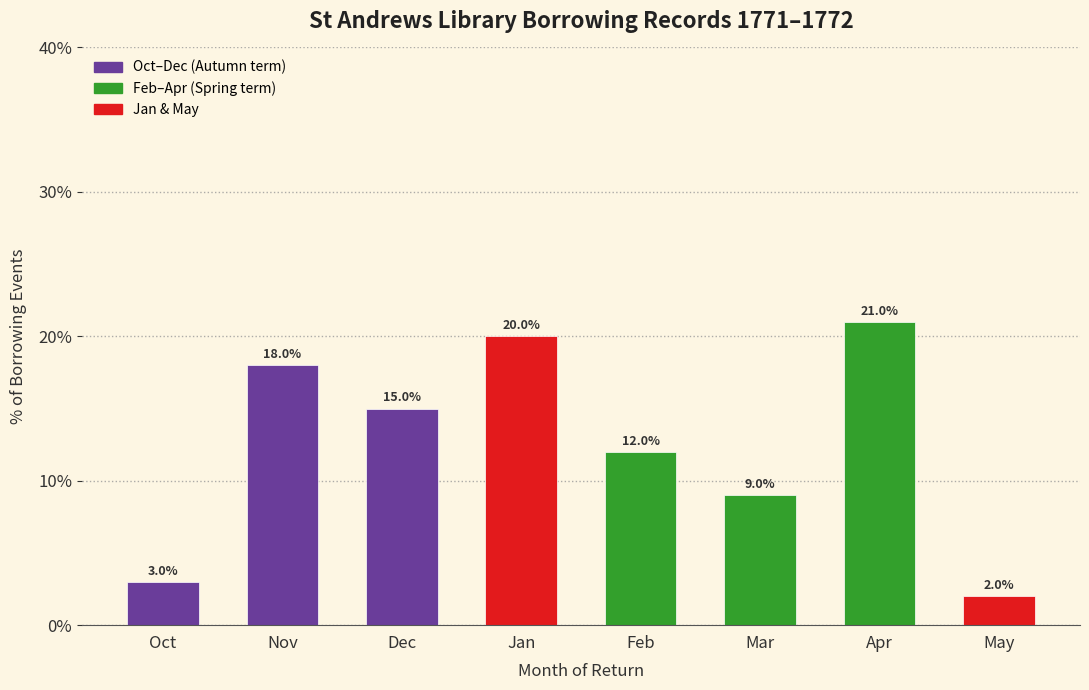

Reading left to right, what are all the values shown in this chart?

Oct=3	Nov=18	Dec=15	Jan=20	Feb=12	Mar=9	Apr=21	May=2